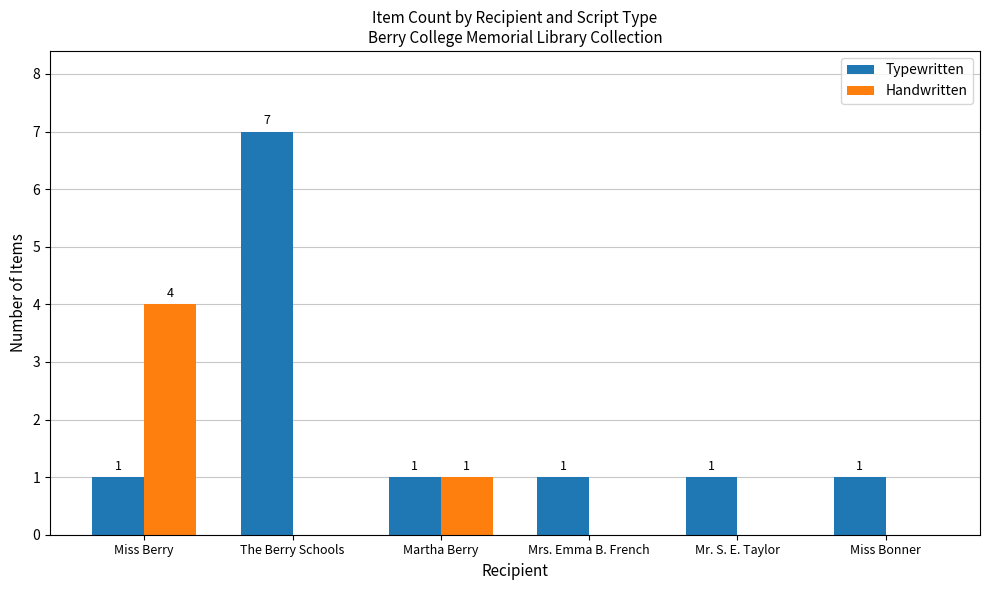

How many groups of bars are there?

6